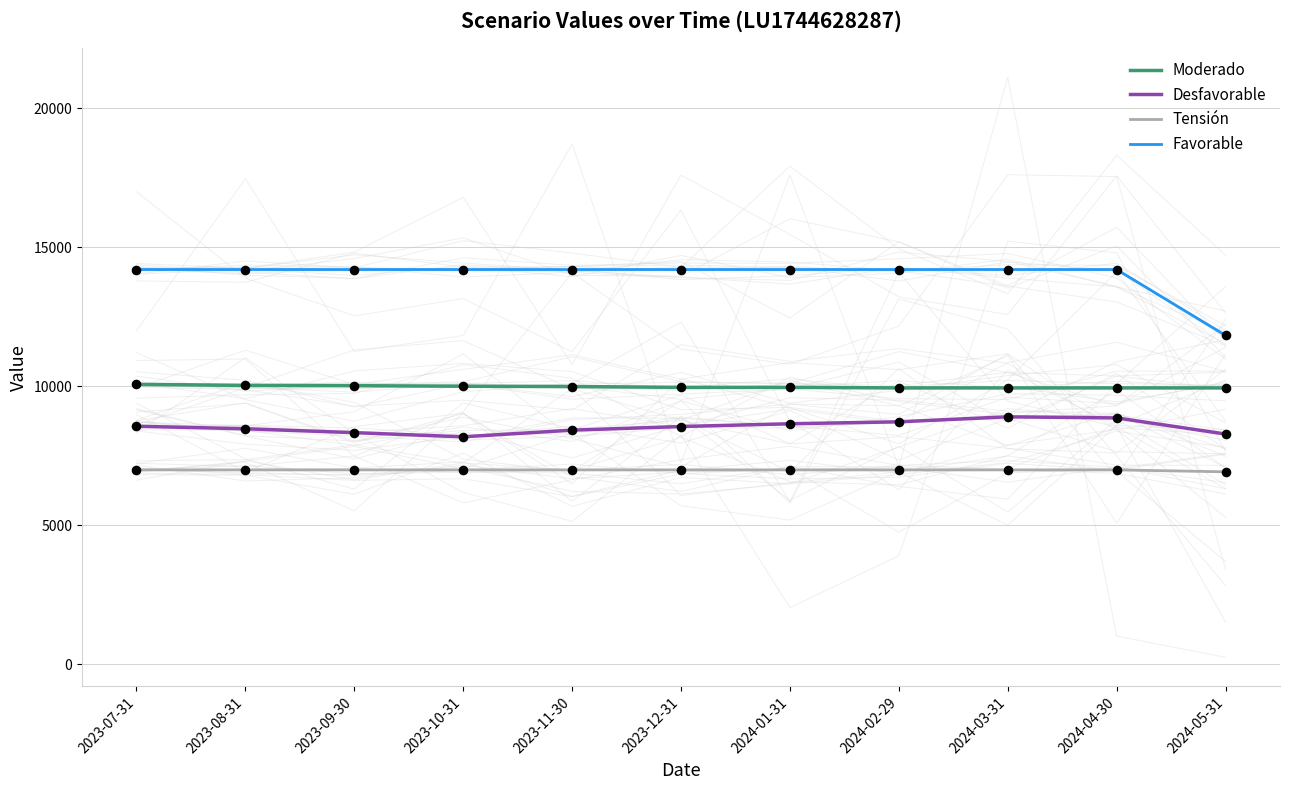

Which series has the largest total across all categories?

Favorable